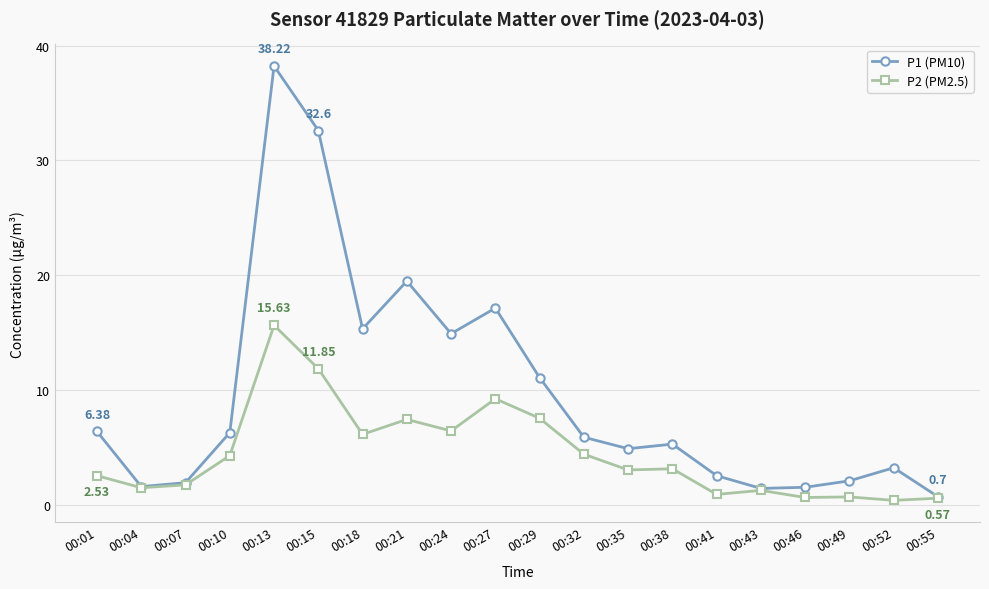

Does the chart have visible grid lines?

Yes